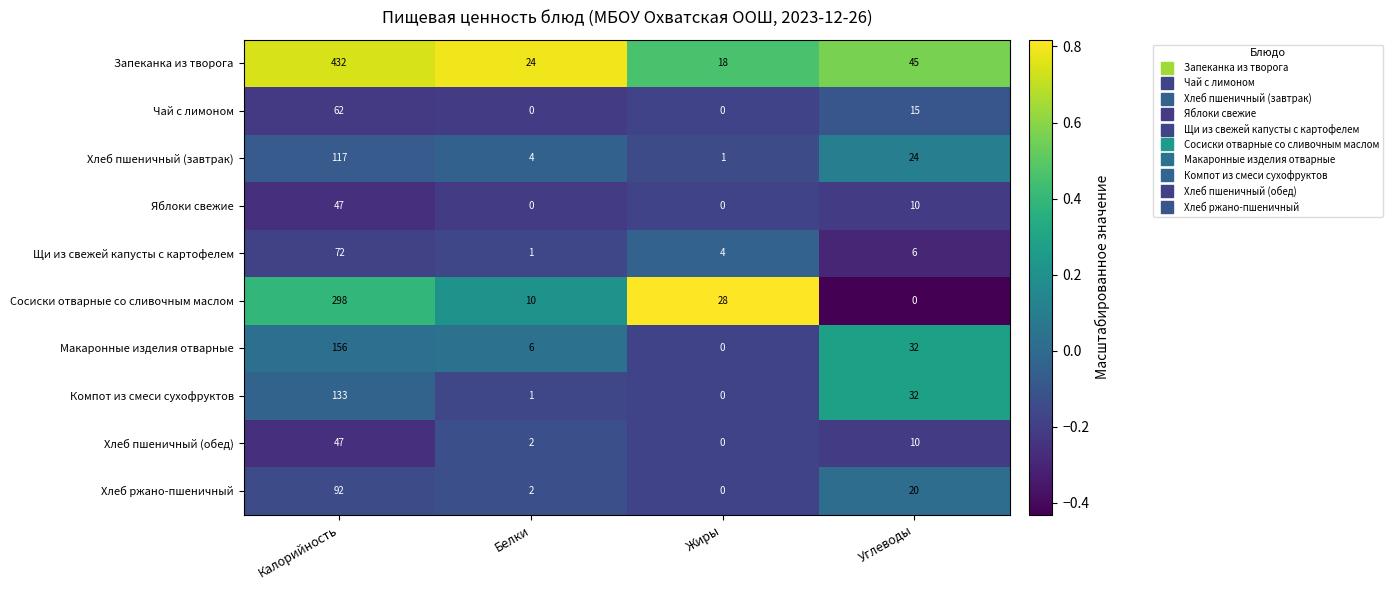

Count the number of data series in this chart.

10